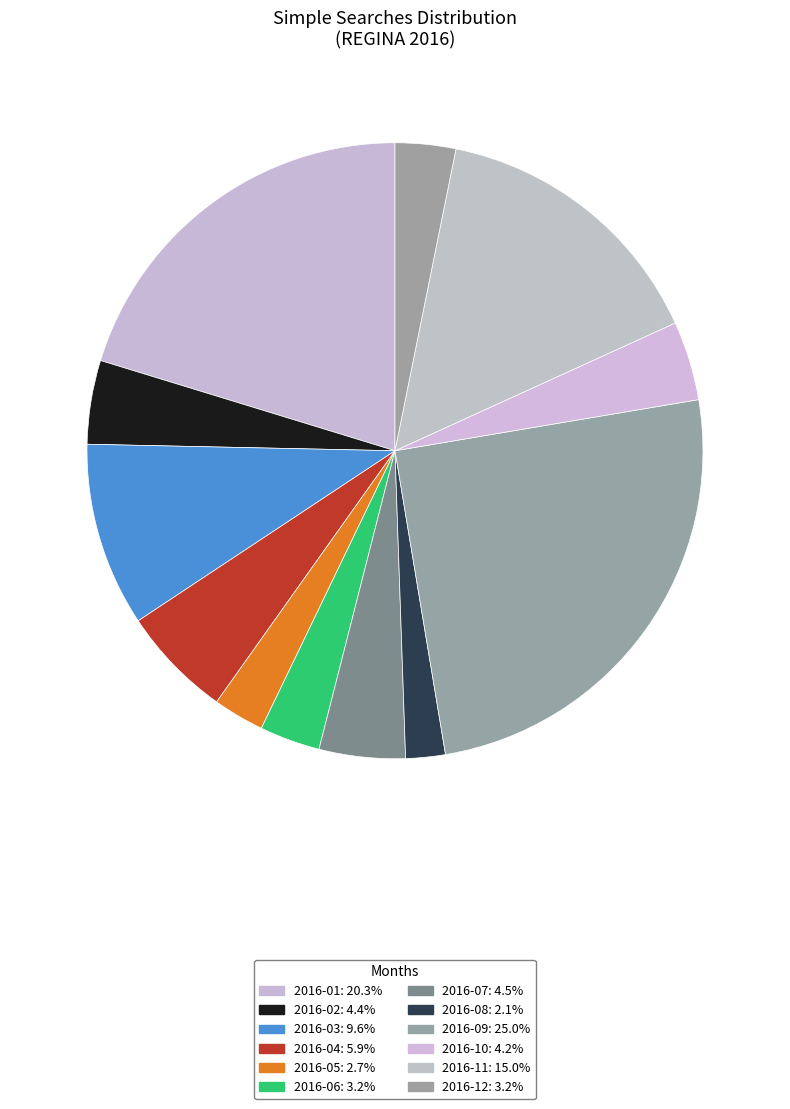

How many segments does this pie chart have?

12